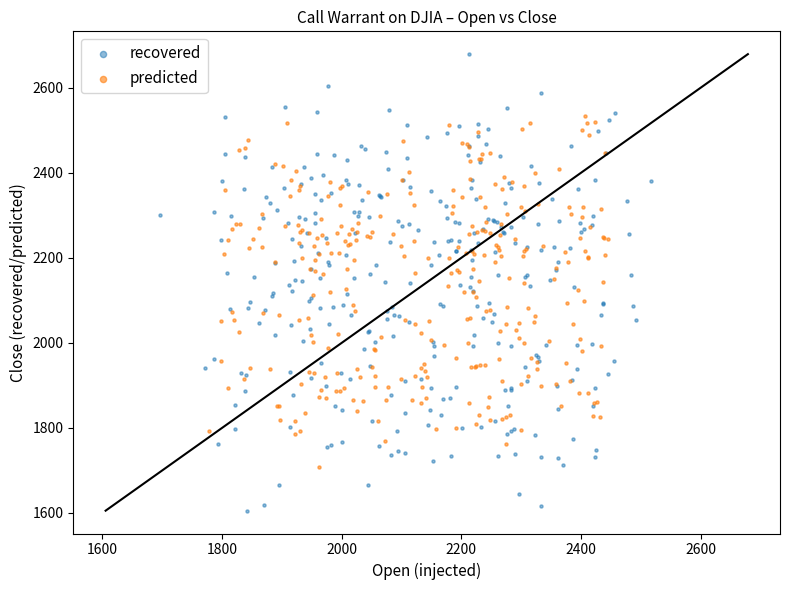

Which series reaches the minimum Y coordinate?

recovered